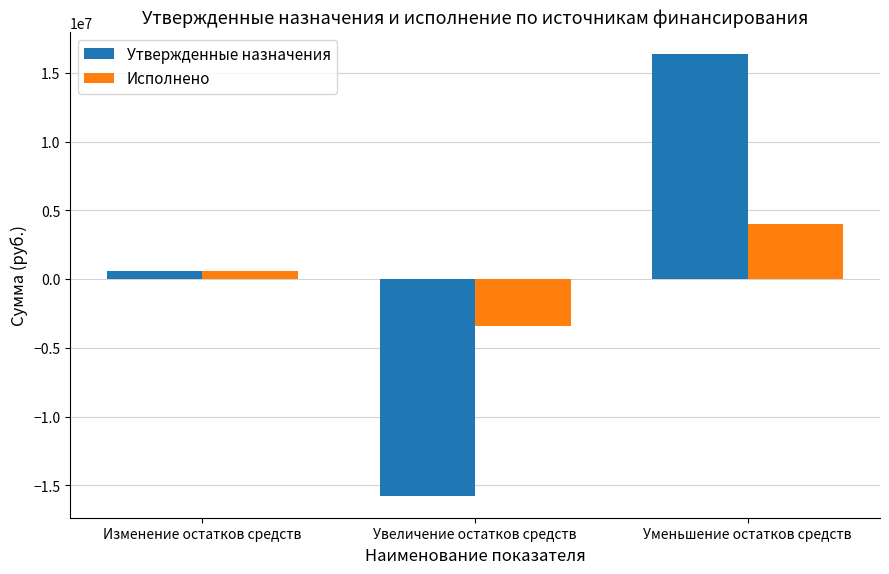

List the series in order of their peak value, highest first.

Утвержденные назначения, Исполнено